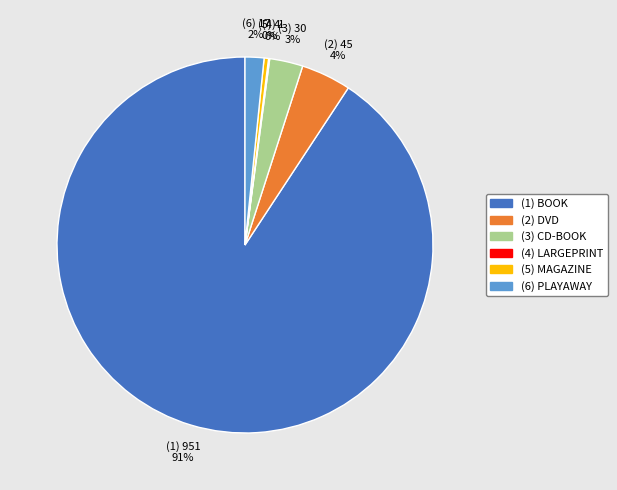

To the nearest percent, what is the average slice percentage?

17%